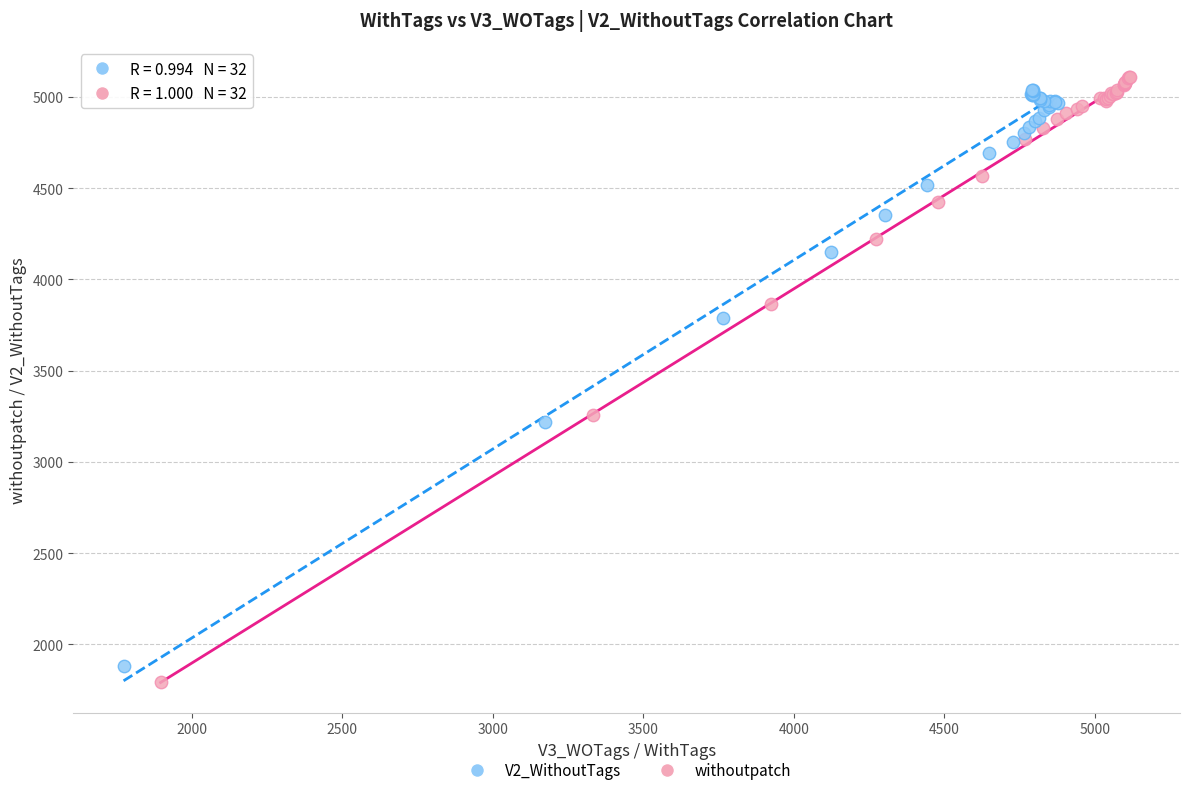

What are all the series names shown in the legend?

V2_WithoutTags, withoutpatch